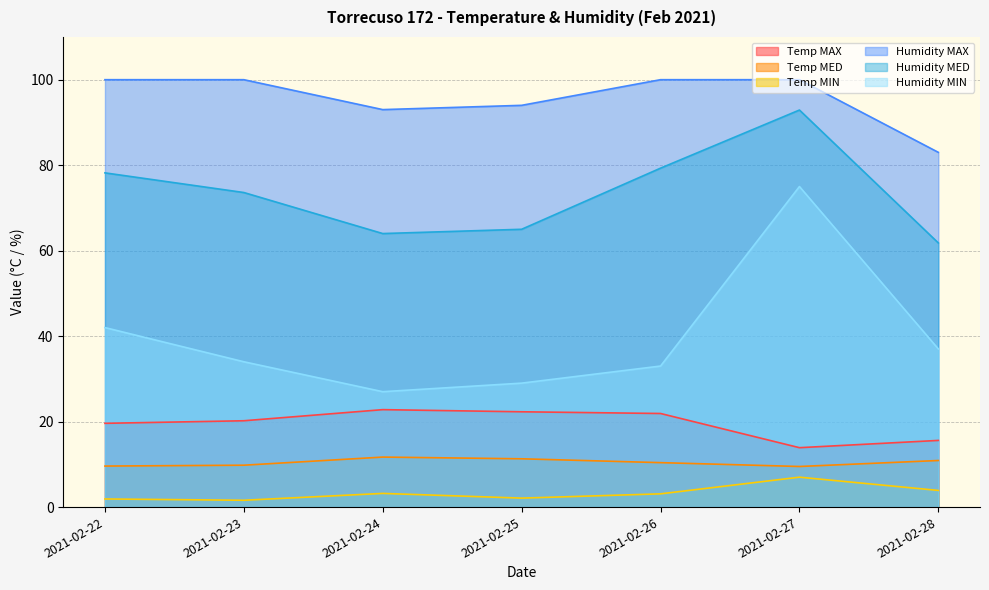

Does the chart display data point markers on the line(s)?

No